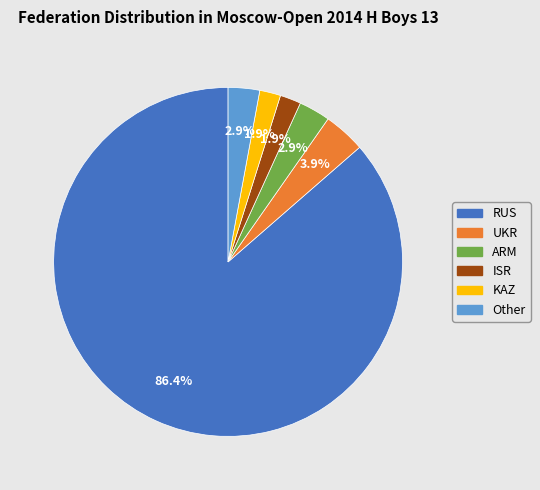

The ARM slice represents 3% of the pie. True or false?

True